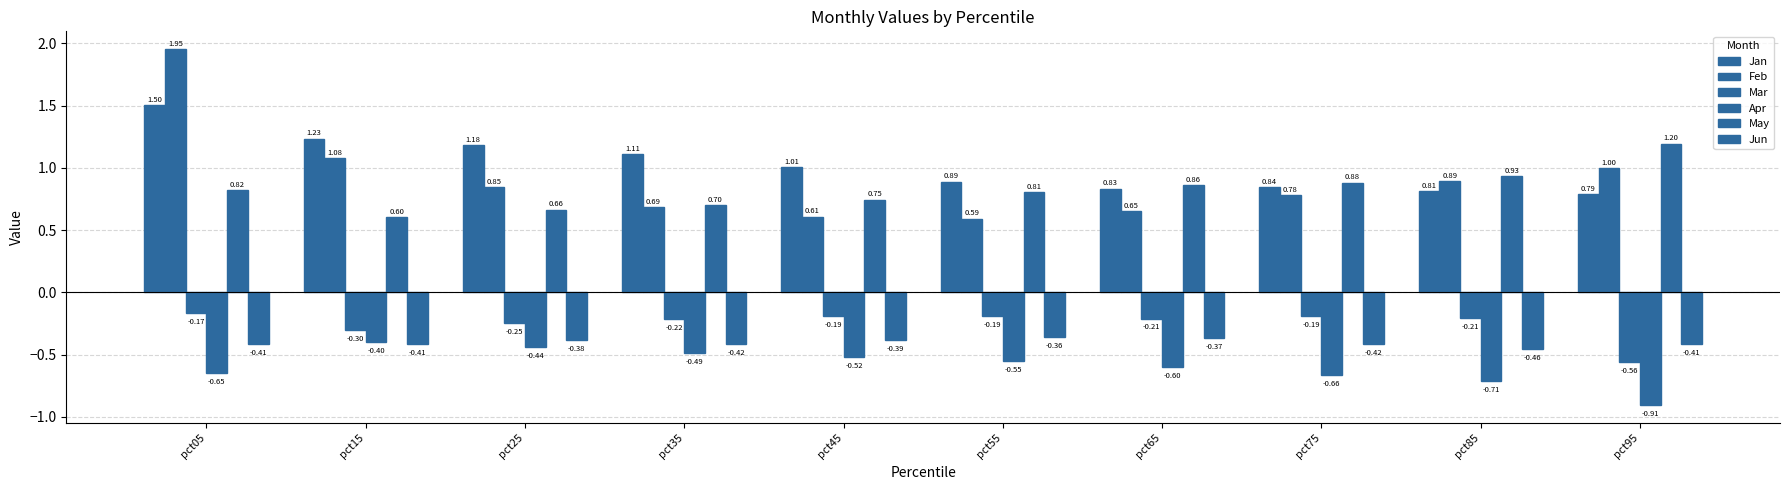

Are the bars grouped side by side (vs. stacked)?

Yes